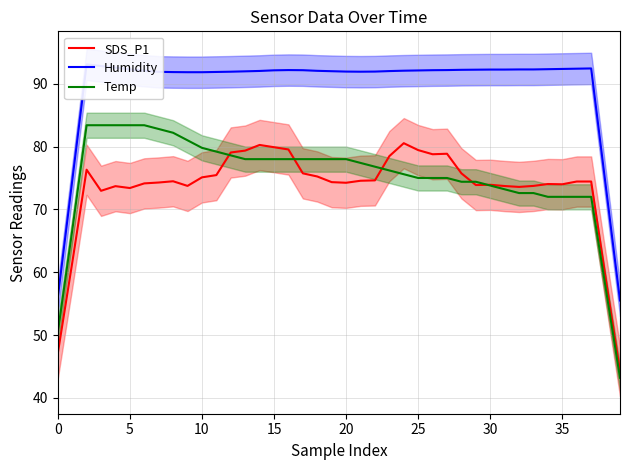

The SDS_P1 series shows 74.3 at 19. True or false?

True